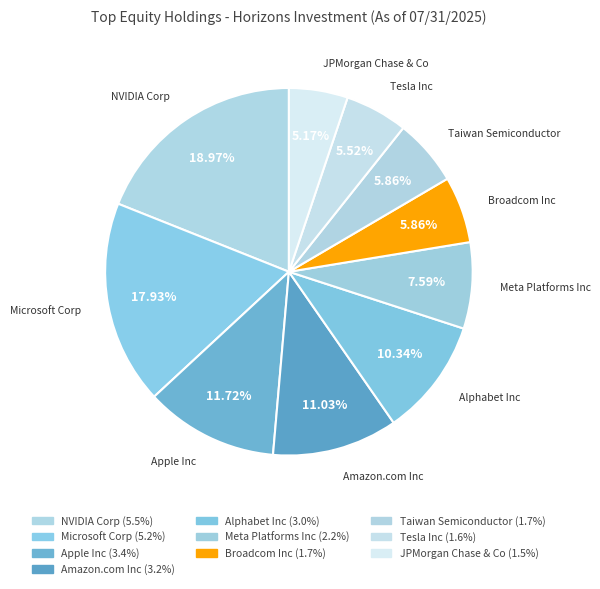

How many segments does this pie chart have?

10